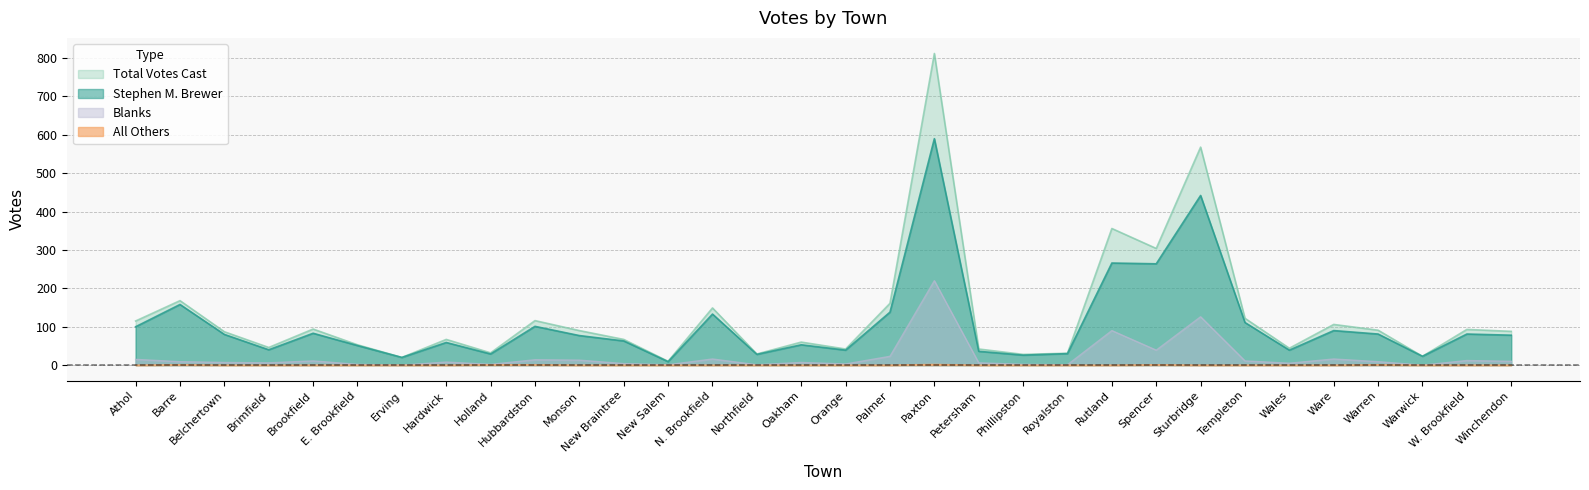

What is the value of the All Others point at the 10th from the left?

1